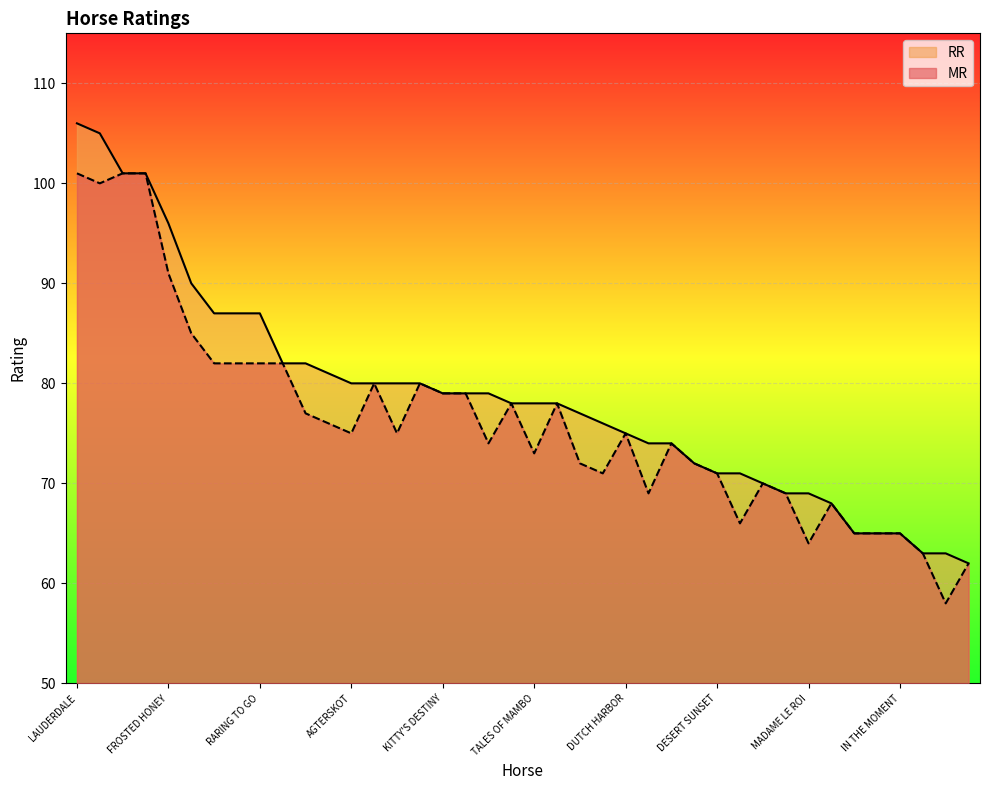

Reading left to right, what are all the values shown in this chart?

MR: 101	100	101	101	91	85	82	82	82	82	77	76	75	80	75	80	79	79	74	78	73	78	72	71	75	69	74	72	71	66	70	69	64	68	65	65	65	63	58	62
RR: 106	105	101	101	96	90	87	87	87	82	82	81	80	80	80	80	79	79	79	78	78	78	77	76	75	74	74	72	71	71	70	69	69	68	65	65	65	63	63	62